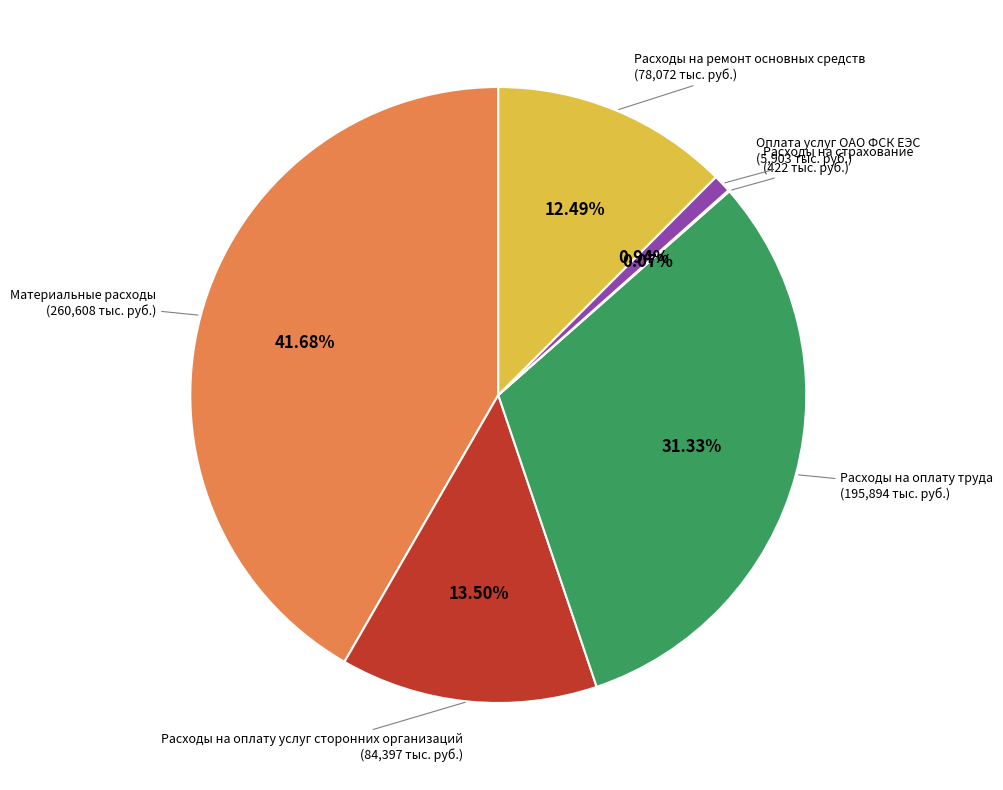

Does any single category account for the majority?

No